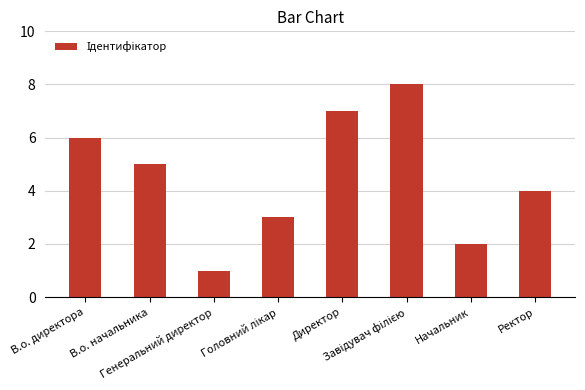

Count the values in the range 3 to 7.

5